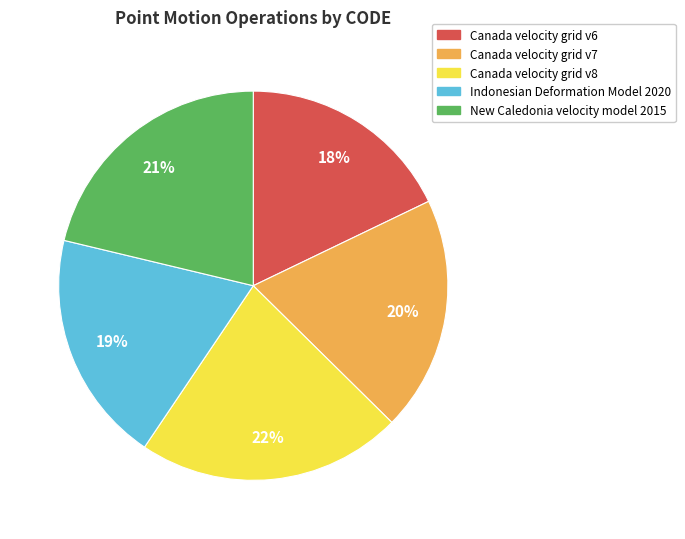

The Indonesian Deformation Model 2020 slice represents 19% of the pie. True or false?

True